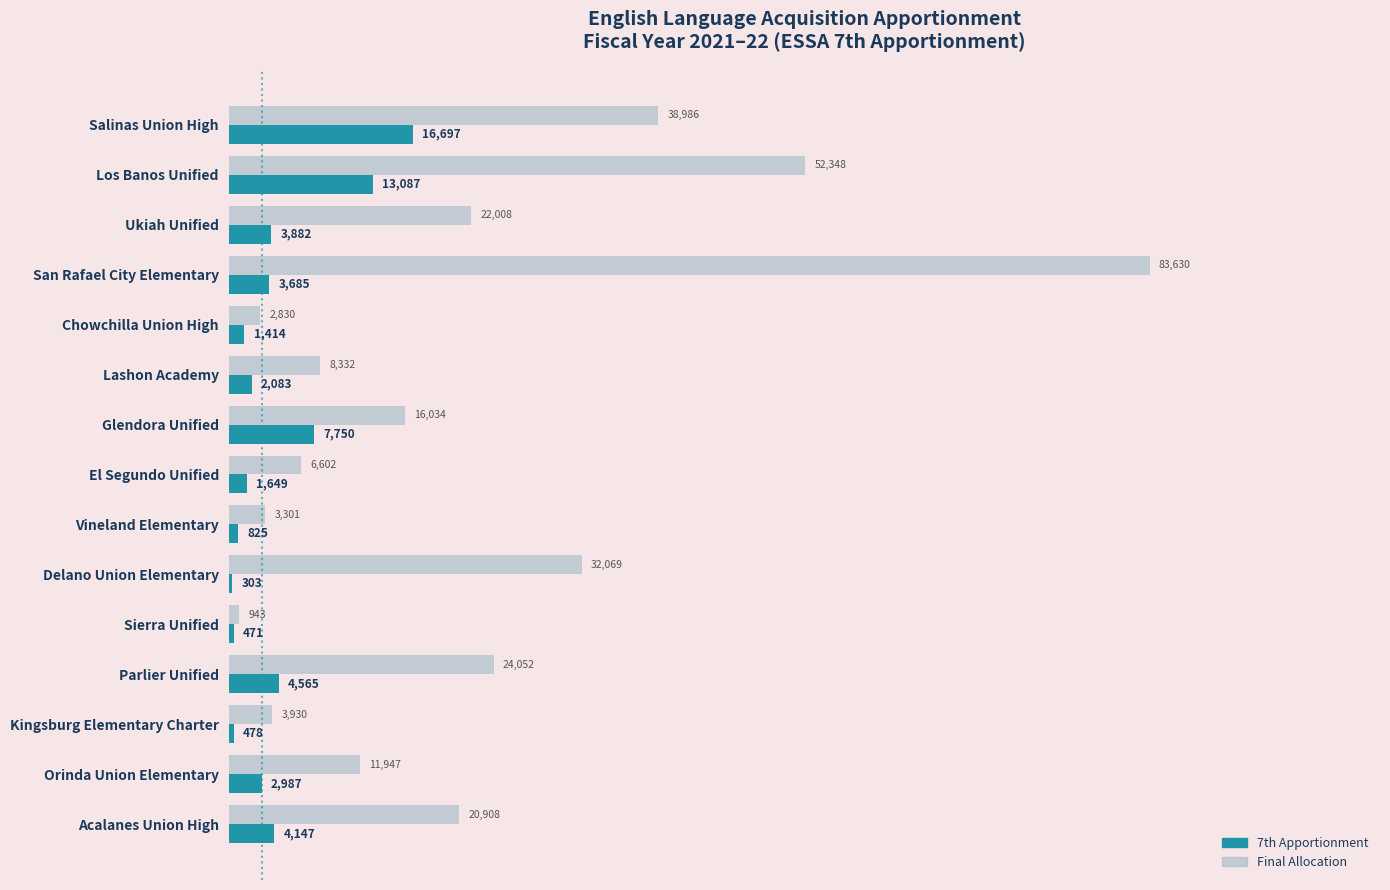

At which label is Final Allocation closest to 42286?

Salinas Union High